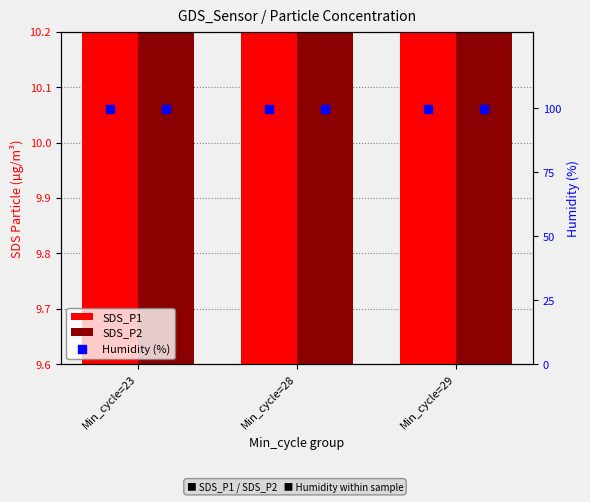

Is the value of SDS_P1 at Min_cycle=29 greater than the value of Humidity (%) at Min_cycle=28?

No